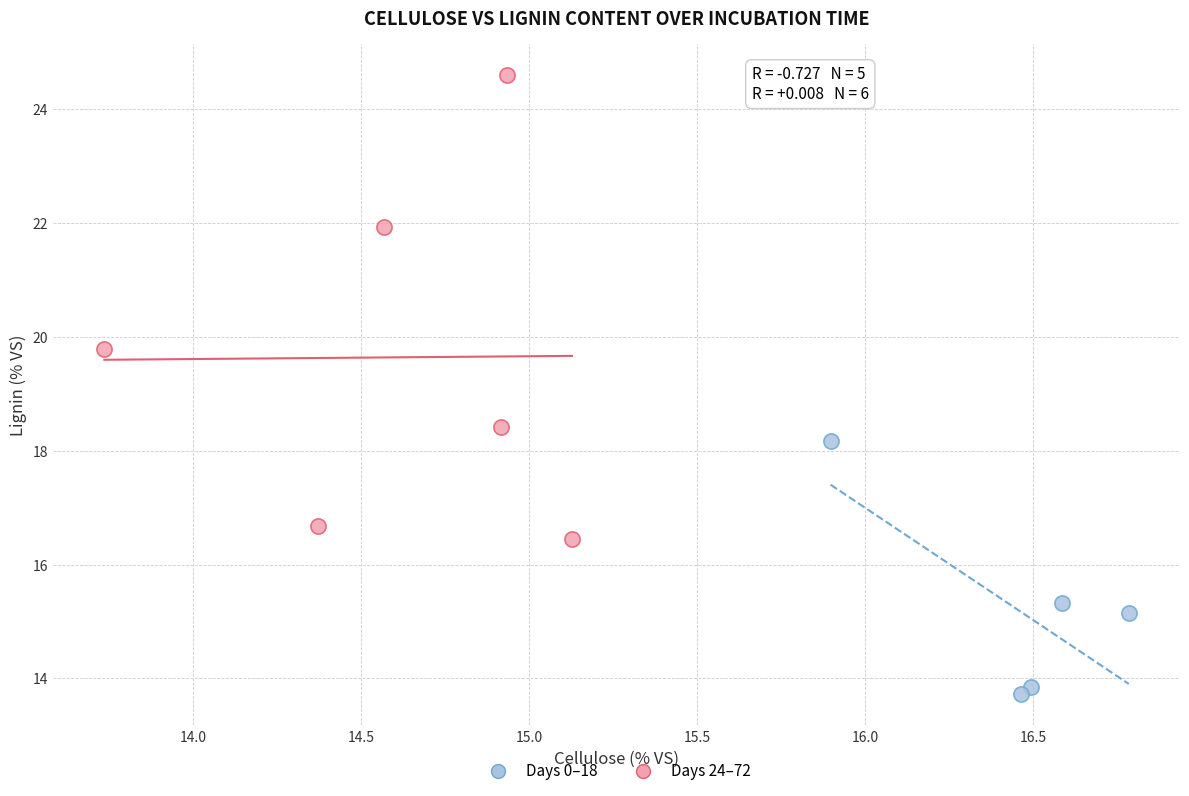

What are all the series names shown in the legend?

Days 0–18, Days 24–72